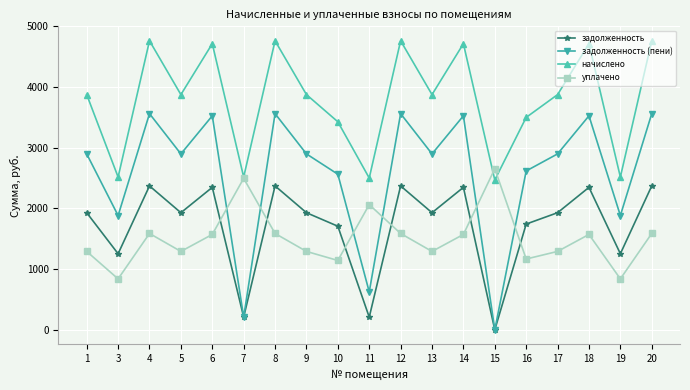

At how many categories does at least one series exceed 2455?

19